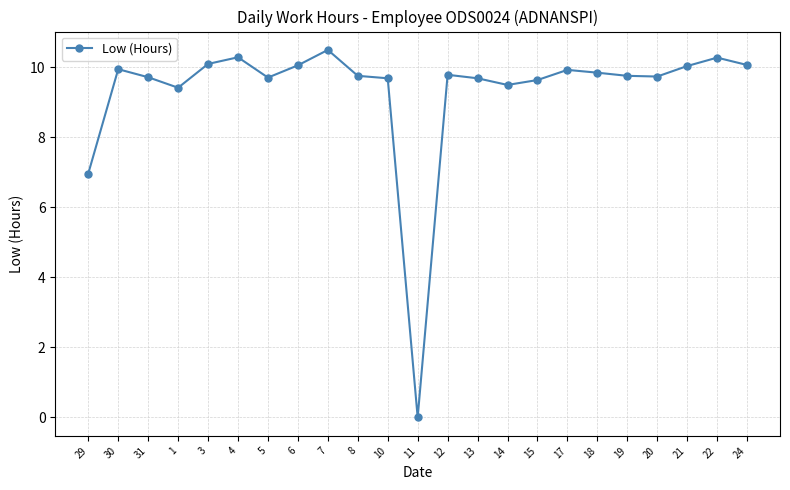

How many data points are less than 9?

2